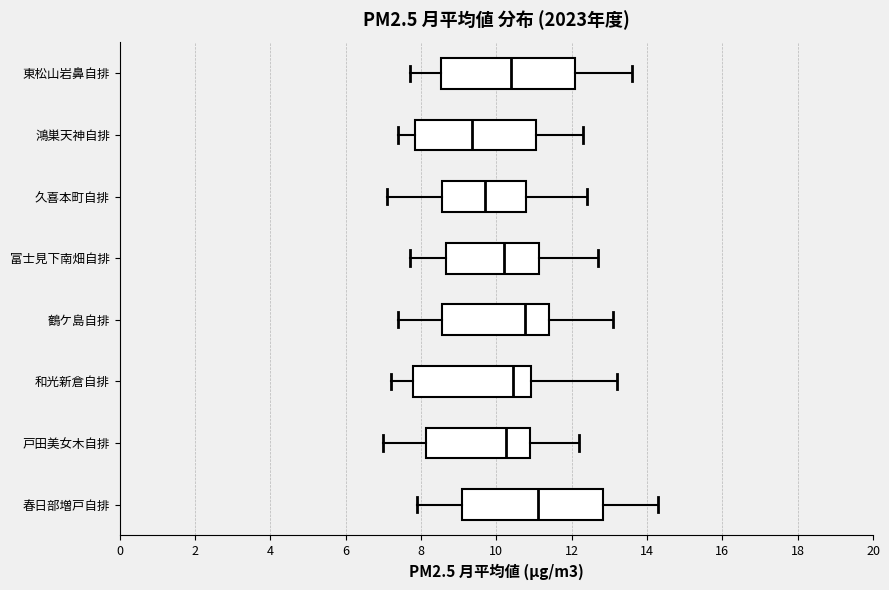

Which box has the furthest to the left median line?

鴻巣天神自排